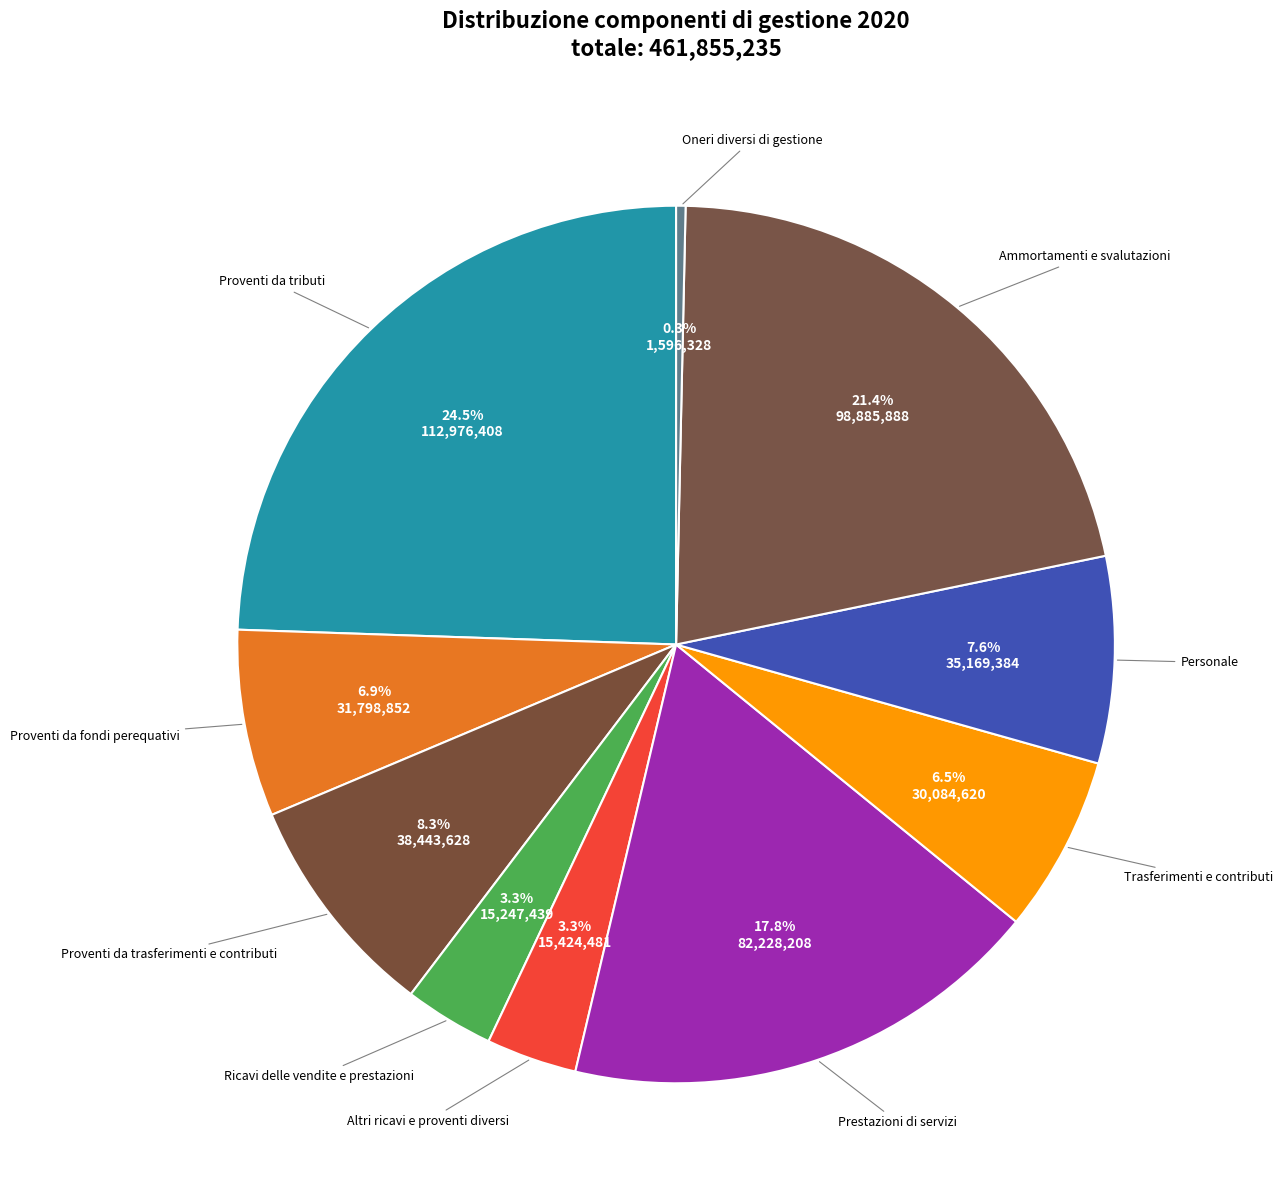

The Oneri diversi di gestione slice represents 10% of the pie. True or false?

False